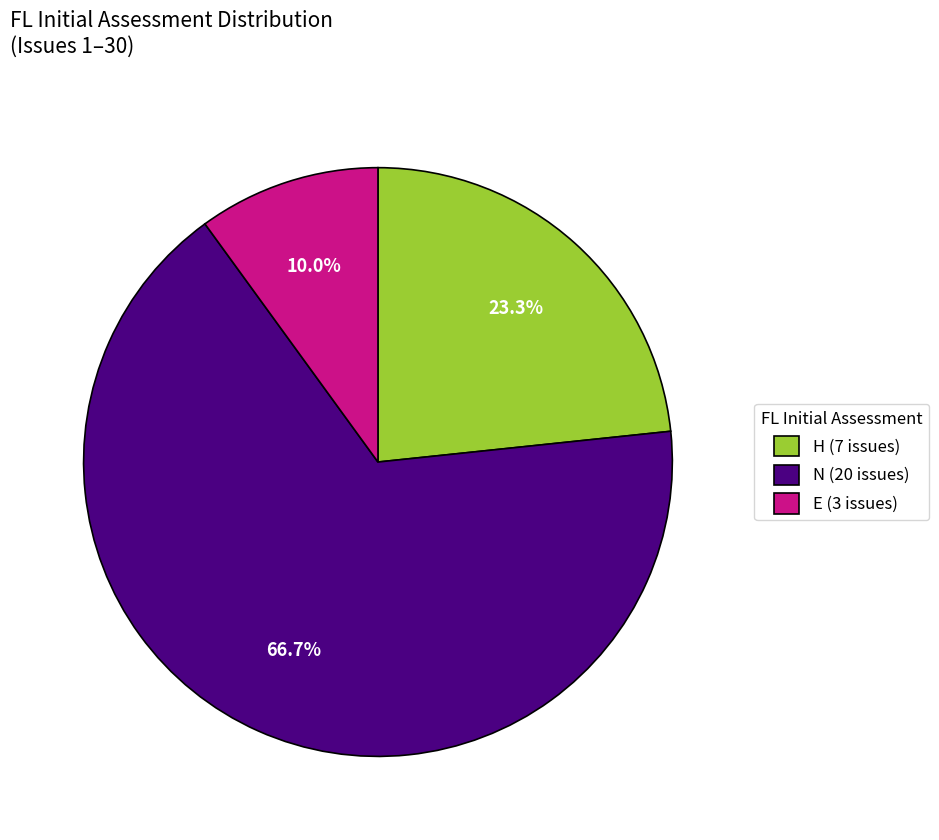

Which category has the smallest portion of the pie?

E